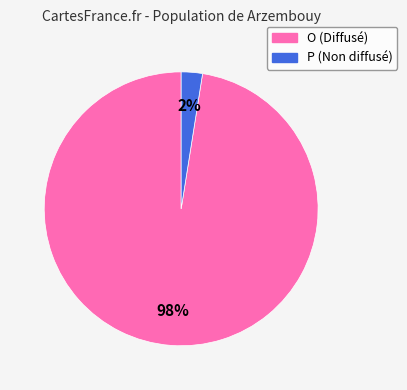

Combined, do O and P account for over 50%?

Yes